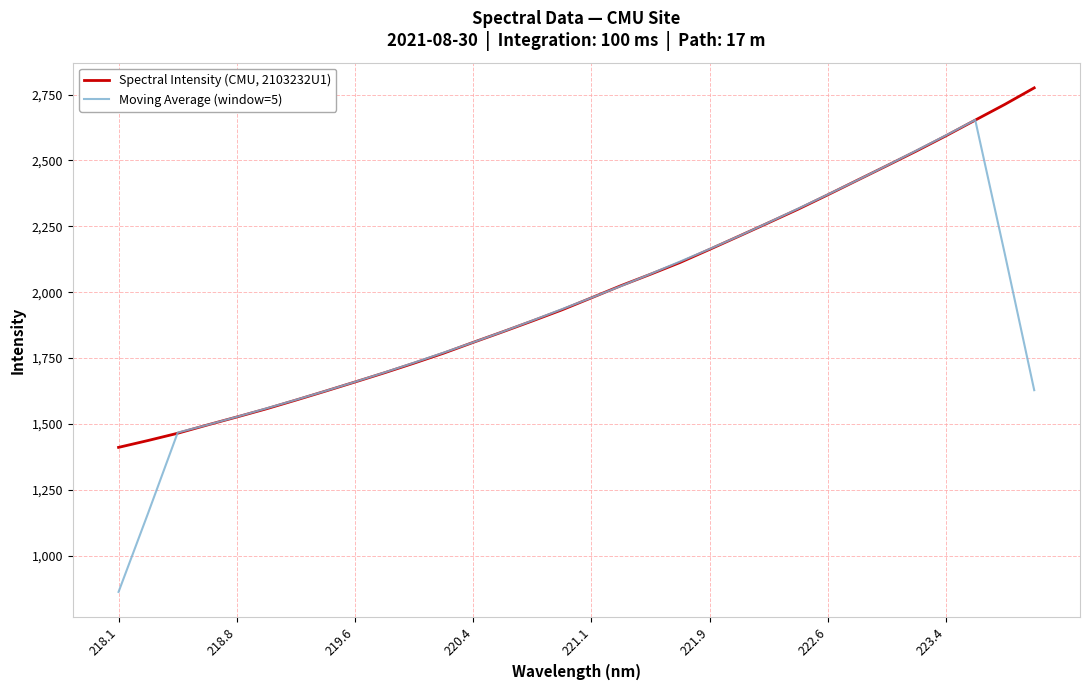

How many lines are shown in the chart?

2